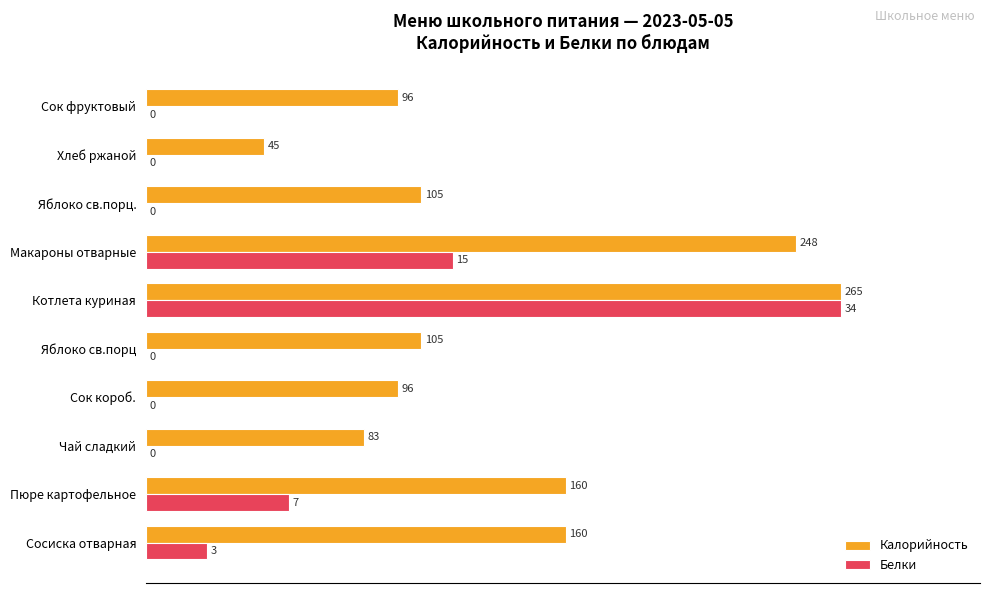

What are all the series names shown in the legend?

Калорийность, Белки